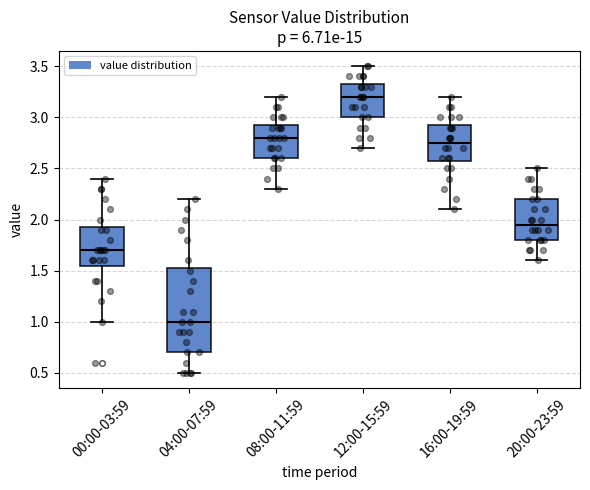

Reading left to right, read every box against the y-axis: the position of its median line, the range the box covers, and the ends of its whiskers. The values are not printed on the chart, so give them approximately, as read against the axis.

00:00-03:59: median 1.70, box 1.55 to 1.95, whiskers 1.00 to 2.40
04:00-07:59: median 1.00, box 0.70 to 1.55, whiskers 0.50 to 2.20
08:00-11:59: median 2.80, box 2.60 to 2.95, whiskers 2.30 to 3.20
12:00-15:59: median 3.20, box 3.00 to 3.35, whiskers 2.70 to 3.50
16:00-19:59: median 2.75, box 2.60 to 2.95, whiskers 2.10 to 3.20
20:00-23:59: median 1.95, box 1.80 to 2.20, whiskers 1.60 to 2.50